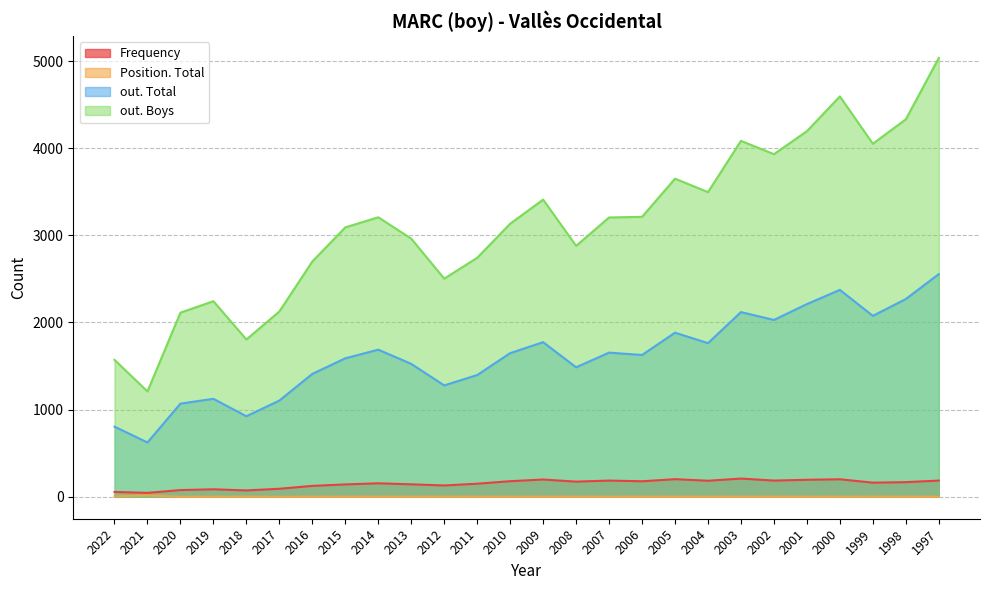

True or false: Frequency and Position. Total intersect in this chart.

False